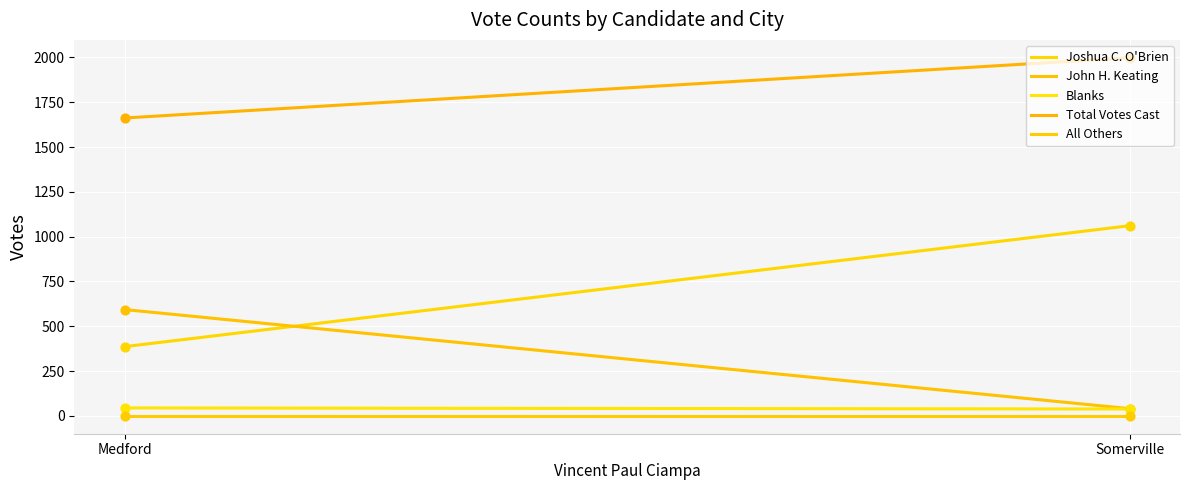

Which series has the largest total across all categories?

Total Votes Cast